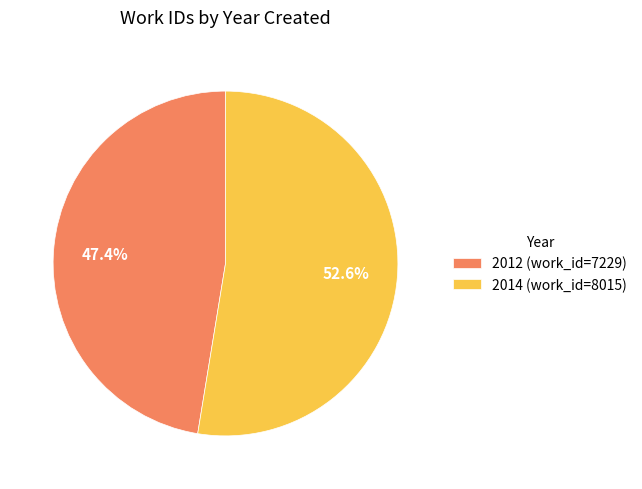

Which slice is the largest?

2014